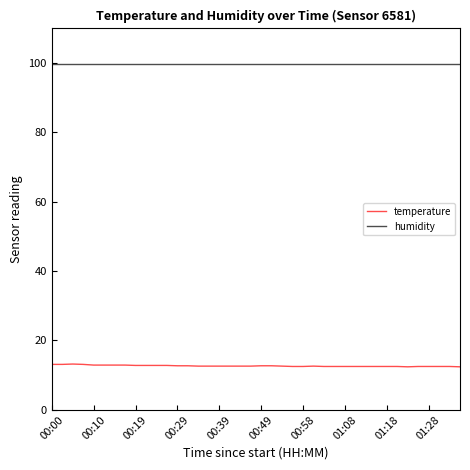

Does the chart display data point markers on the line(s)?

No